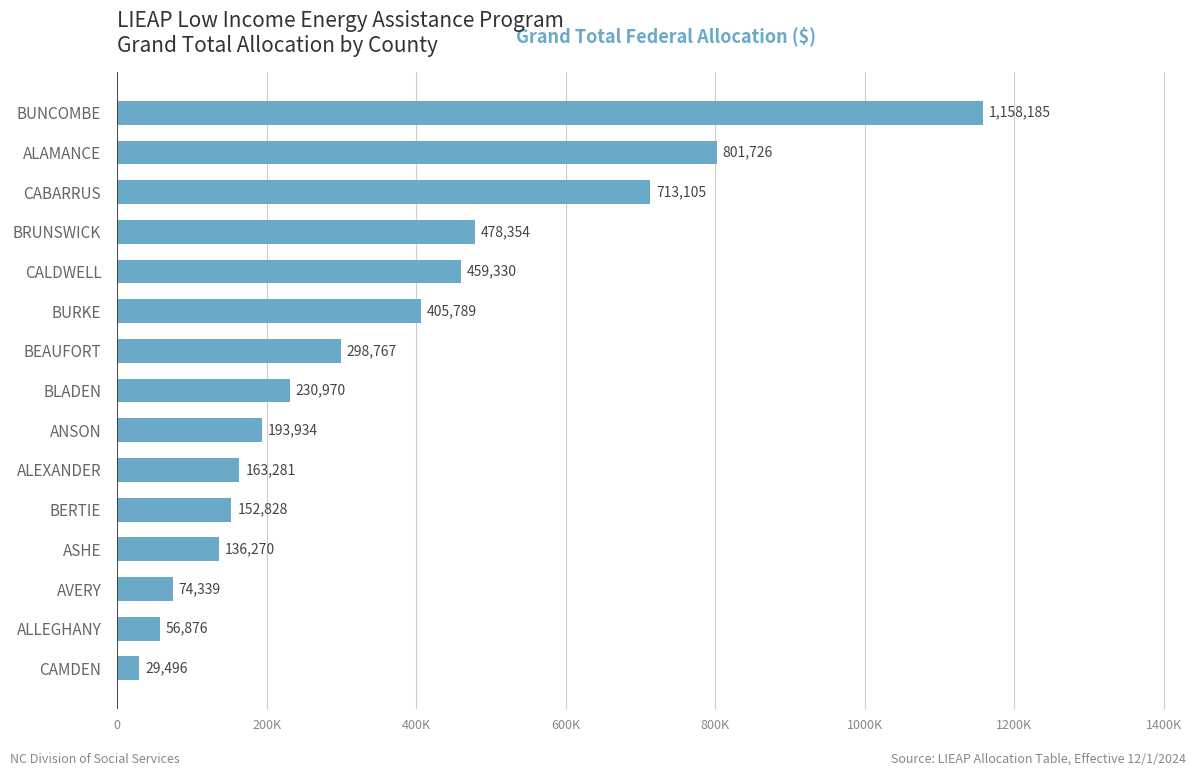

Does the chart contain stacked bars?

No